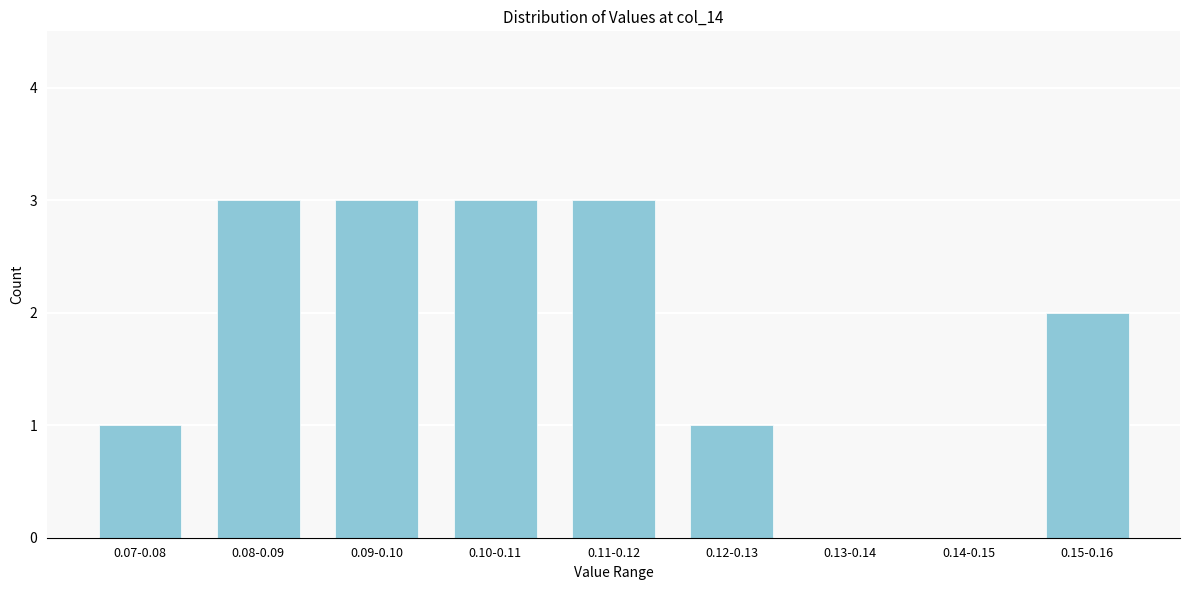

Reading left to right, list all the values displayed in this chart.

0.07-0.08=1	0.08-0.09=3	0.09-0.10=3	0.10-0.11=3	0.11-0.12=3	0.12-0.13=1	0.13-0.14=0	0.14-0.15=0	0.15-0.16=2